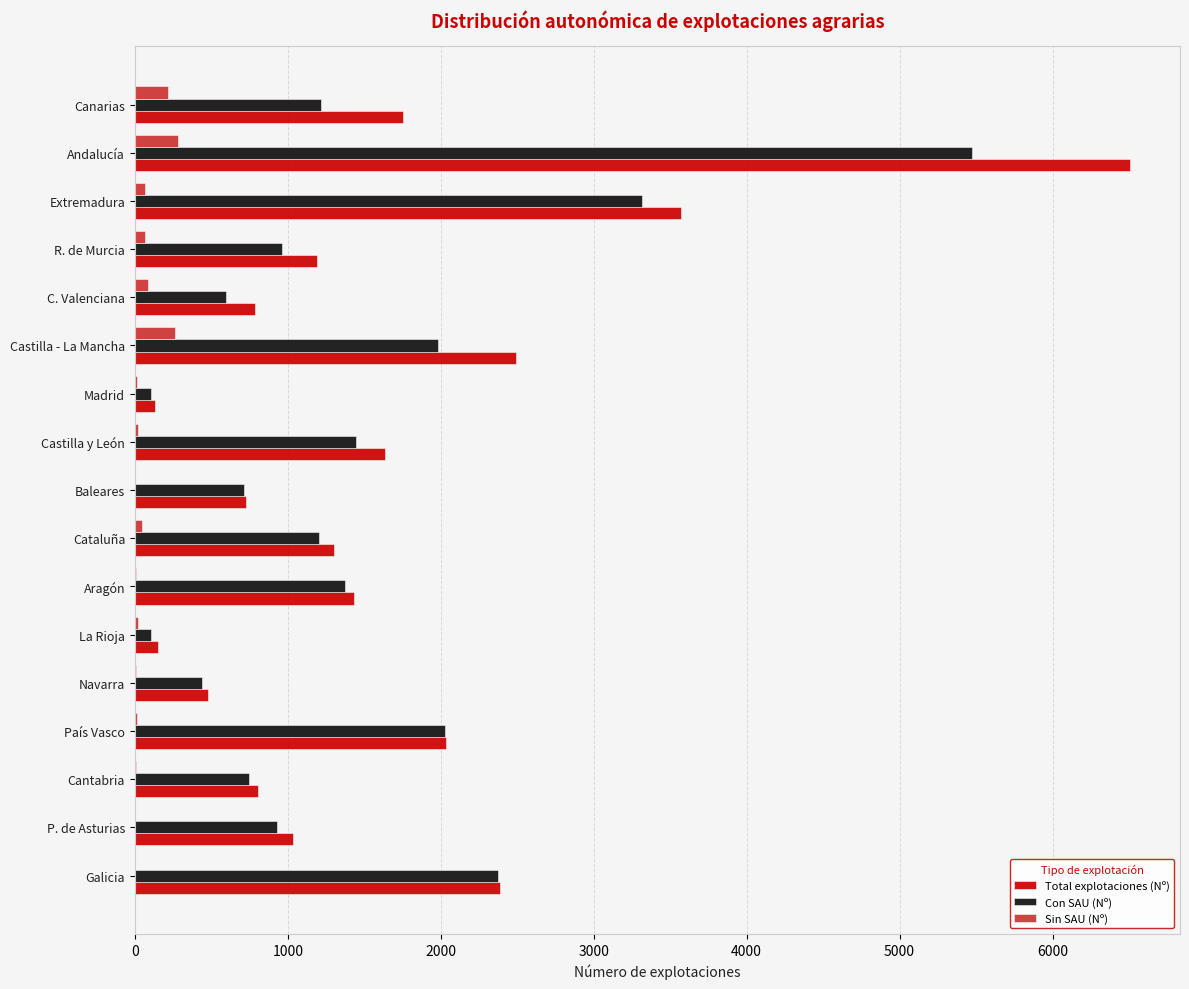

What is the maximum value for Con SAU (Nº)?

5476